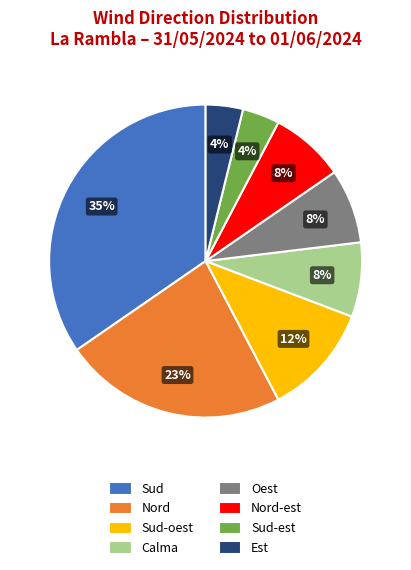

Does any single category account for the majority?

No